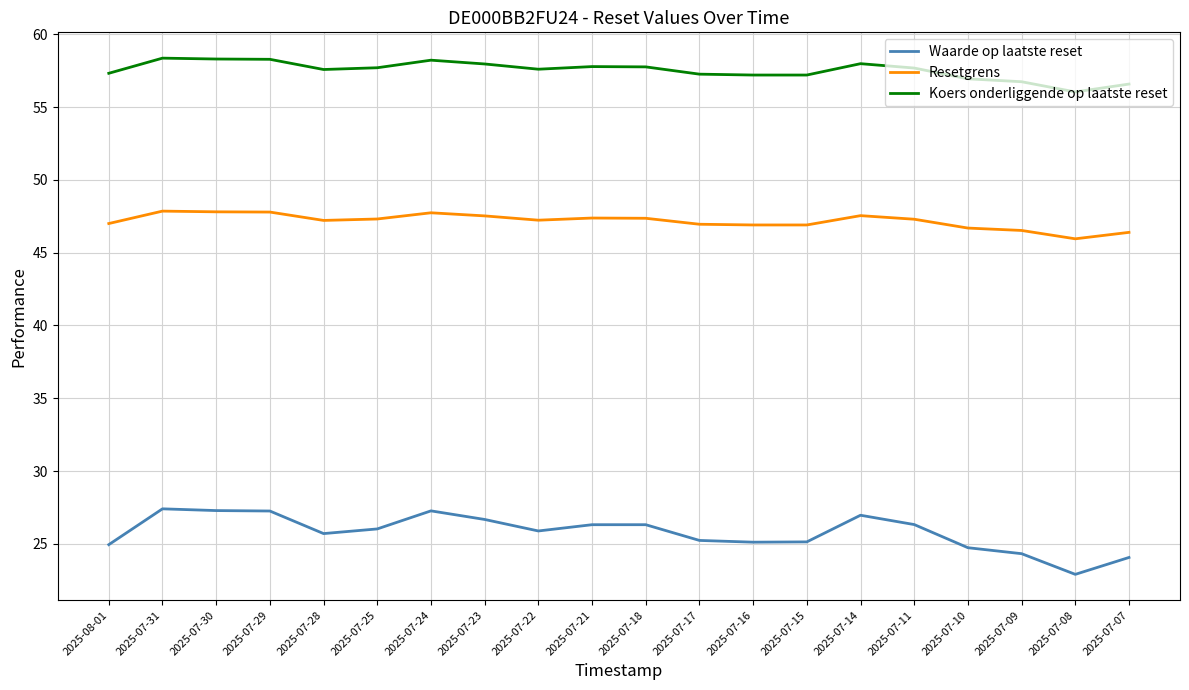

True or false: Resetgrens and Koers onderliggende op laatste reset intersect in this chart.

False